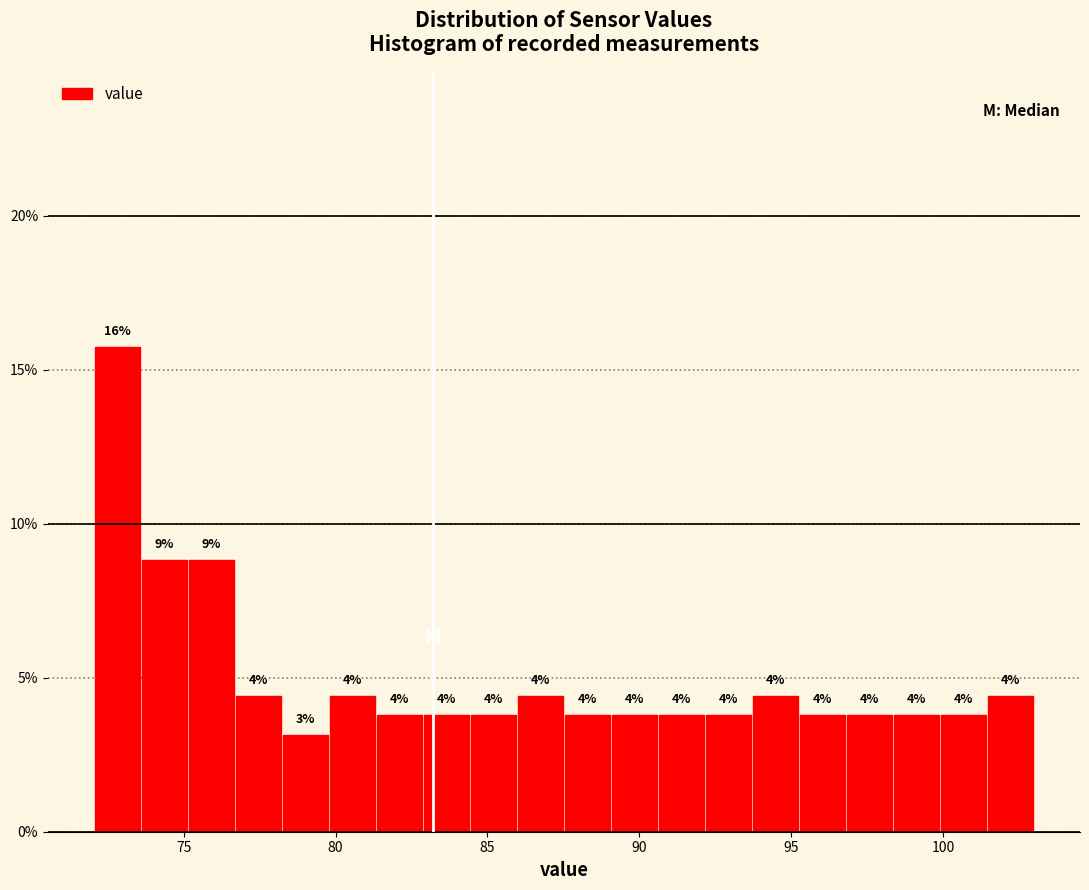

Around what value on the x-axis is the tallest bar? Give the approximate position of its centre, as read against the axis.

73.0